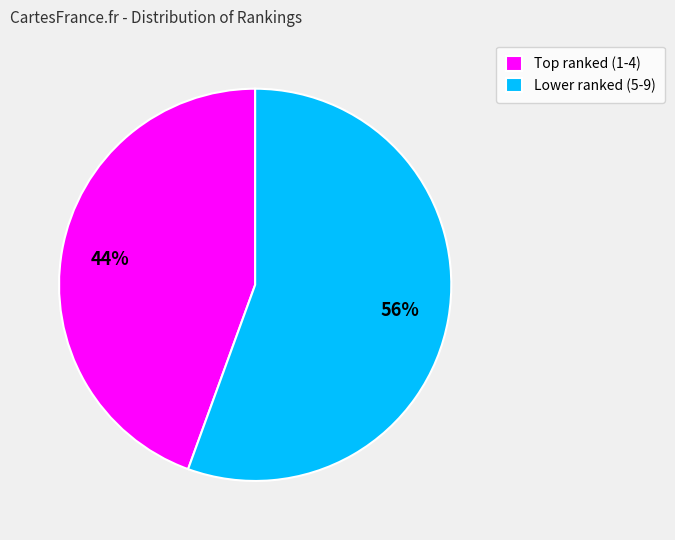

To the nearest percent, what is the average slice percentage?

50%